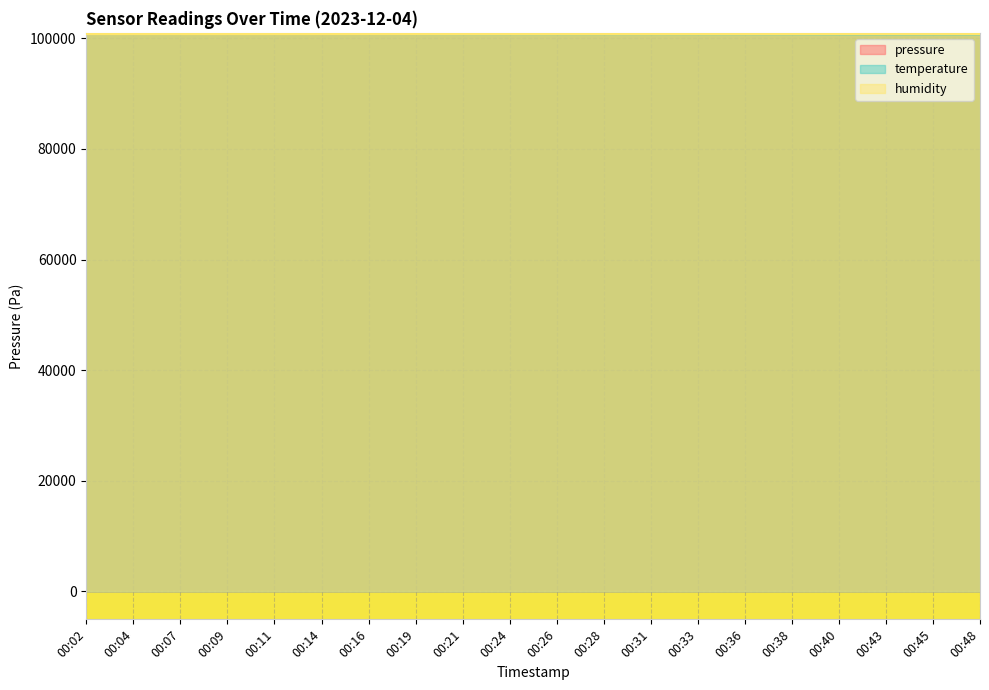

List the labels in order of temperature value, smallest first.

00:48, 00:45, 00:43, 00:40, 00:38, 00:36, 00:33, 00:31, 00:28, 00:26, 00:24, 00:21, 00:19, 00:16, 00:14, 00:04, 00:07, 00:09, 00:11, 00:02